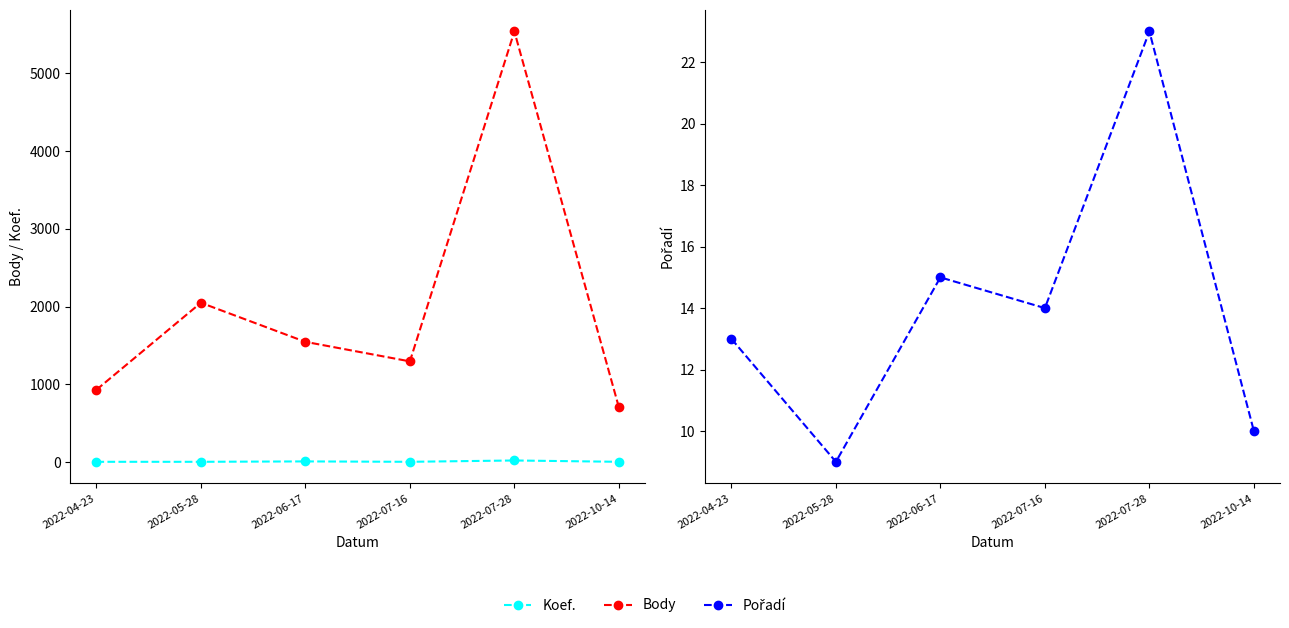

True or false: Koef. and Body intersect in this chart.

False